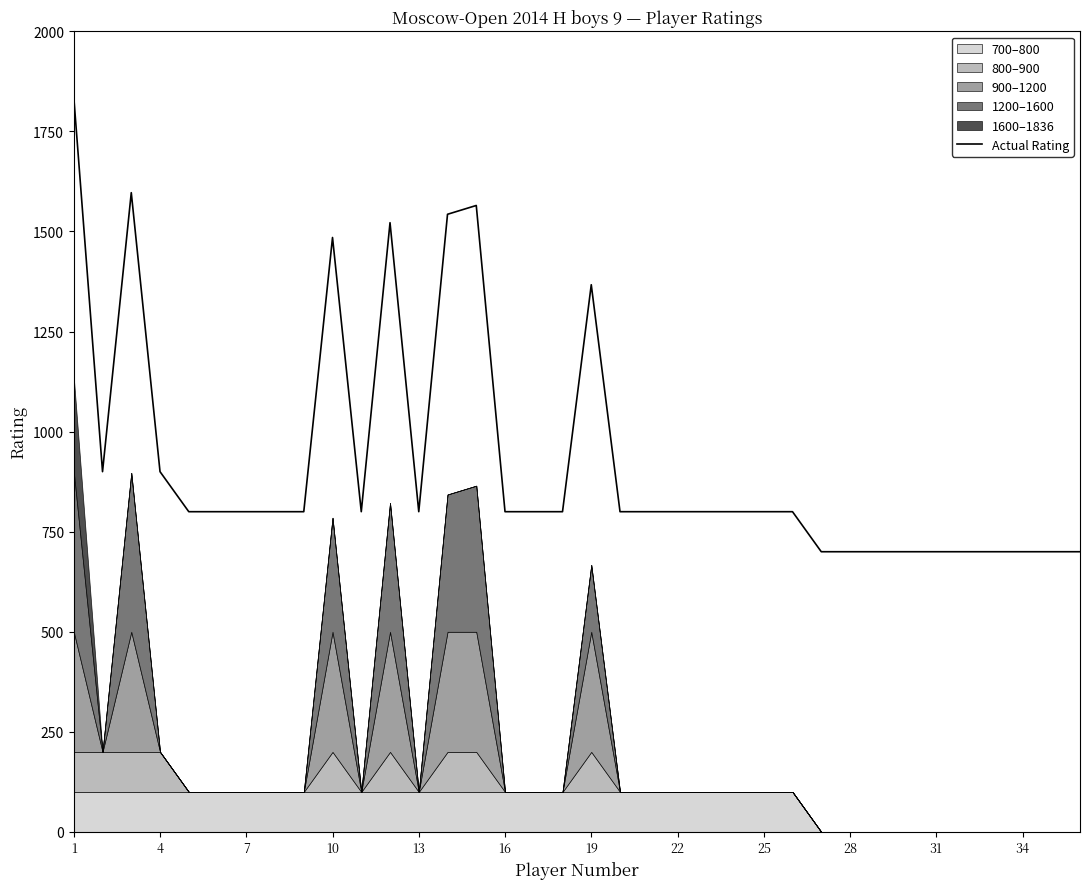

What is the maximum value for Actual Rating?

1836